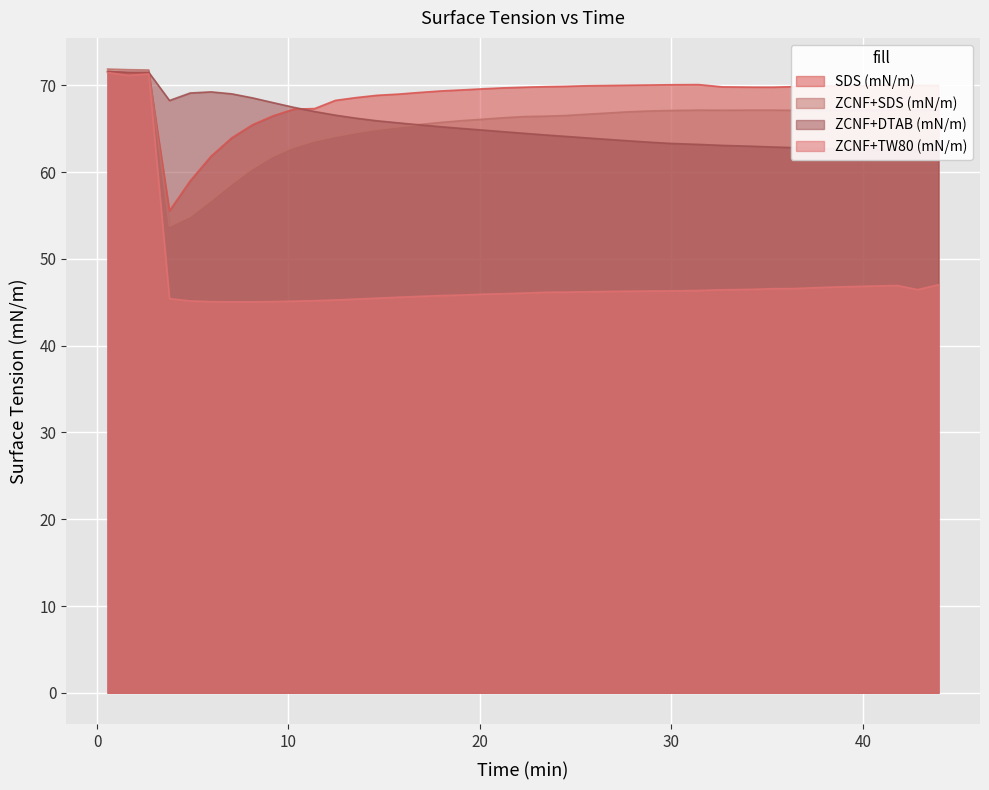

What is the lowest value of the ZCNF+TW80 (mN/m) series?

45.0